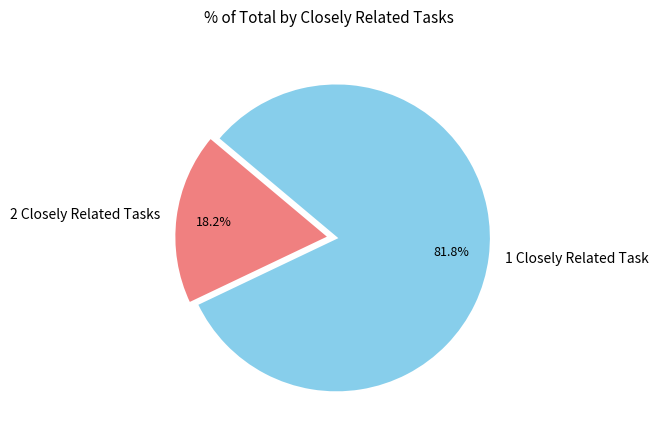

What is the total percentage of 1 Closely Related Task and 2 Closely Related Tasks?

100.0%